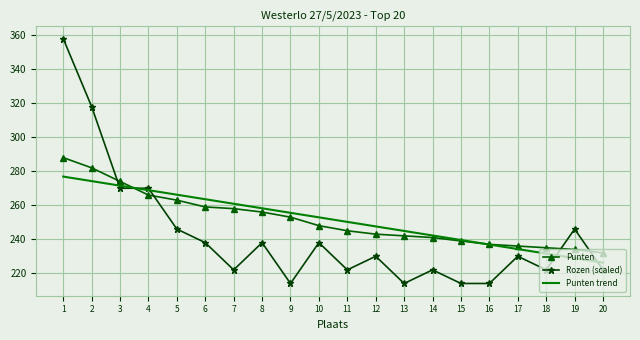

What is the maximum value shown in the chart?

358